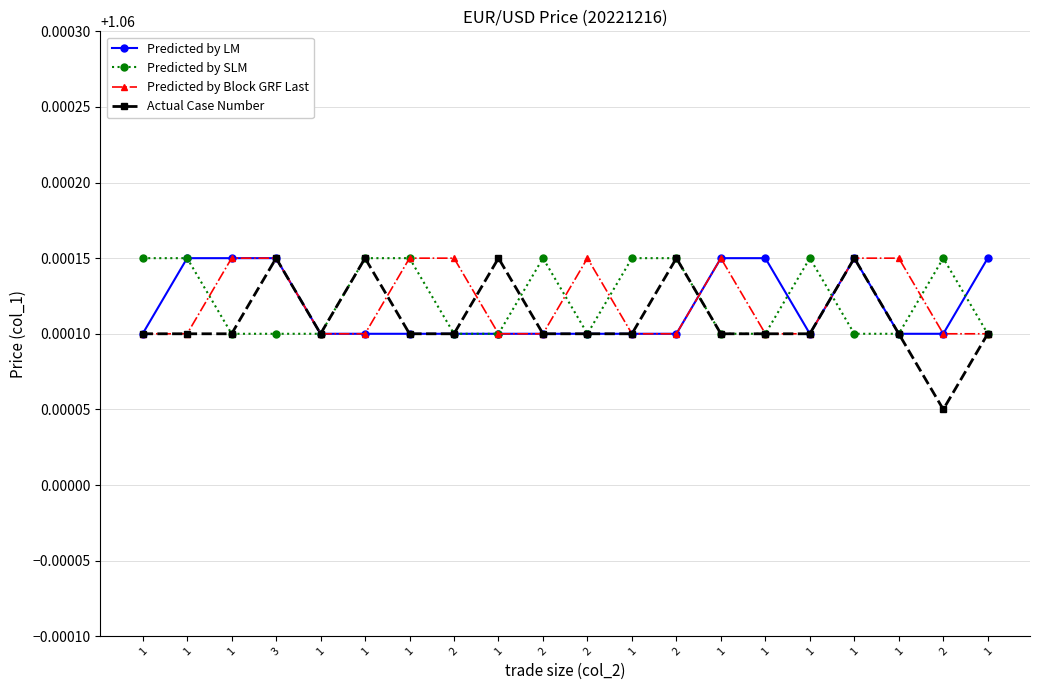

In Actual Case Number, how many points are higher than both neighbors (excluding endpoints)?

5